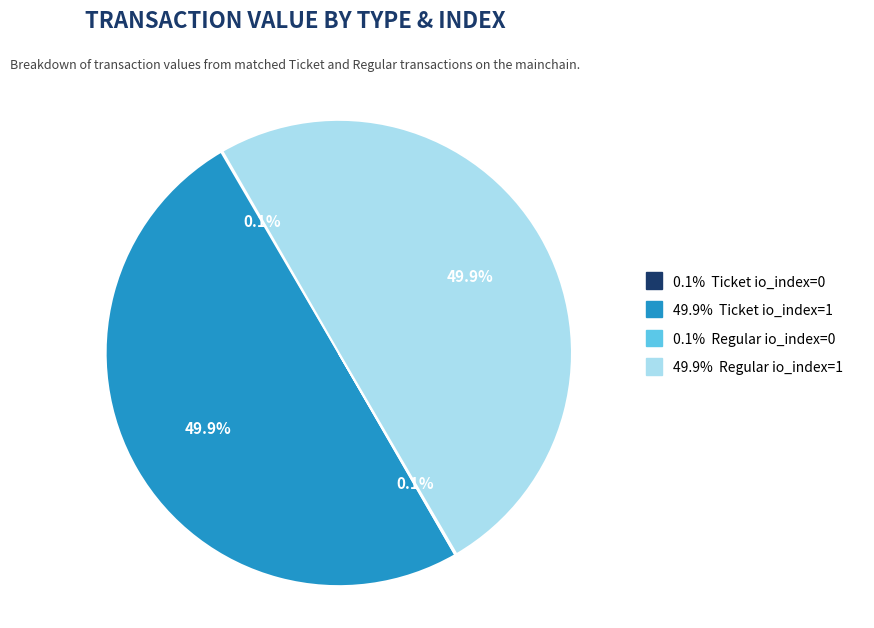

What percentage is NOT represented by 49.9% Regular io_index=1?

50.1%